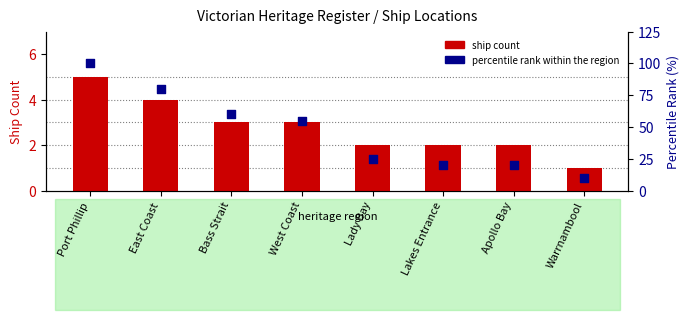

Which series reaches the minimum Y coordinate?

ship count